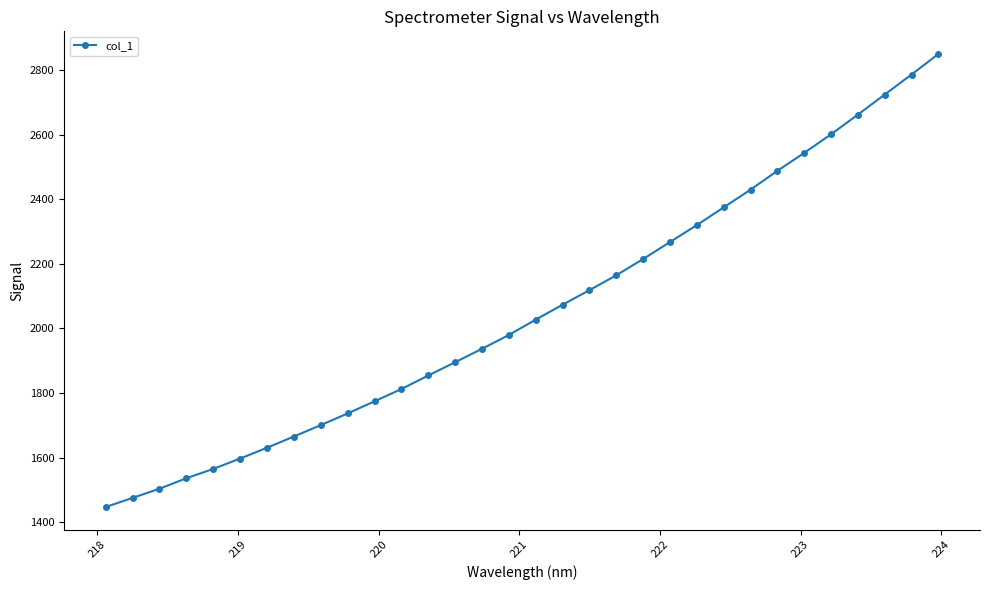

True or false: there are more than 2 points higher than both neighbors.

False